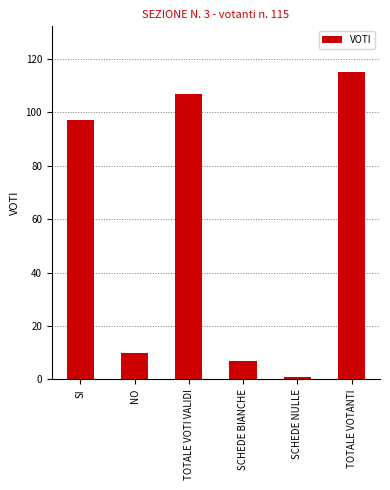

Reading left to right, transcribe all the data shown in this chart.

SI=97	NO=10	TOTALE VOTI VALIDI=107	SCHEDE BIANCHE=7	SCHEDE NULLE=1	TOTALE VOTANTI=115